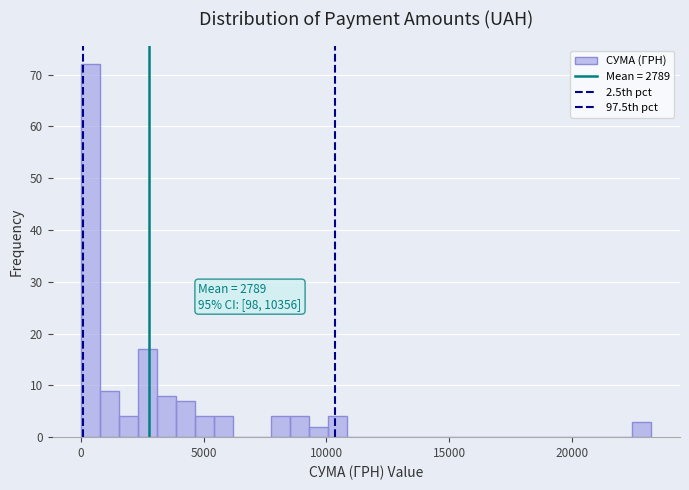

Read against the x-axis, roughly where is the centre of the tallest bar?

500